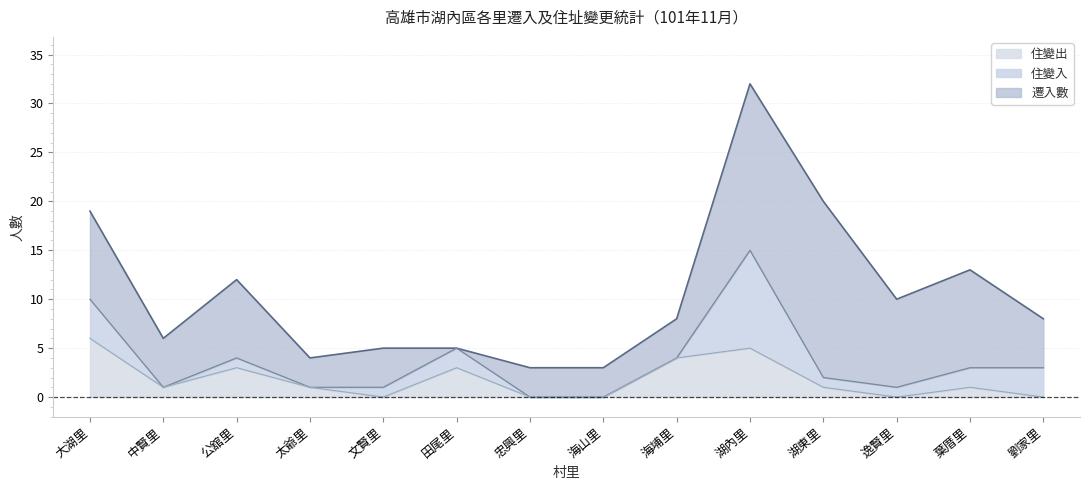

True or false: 住變出 and 遷入數 intersect in this chart.

True